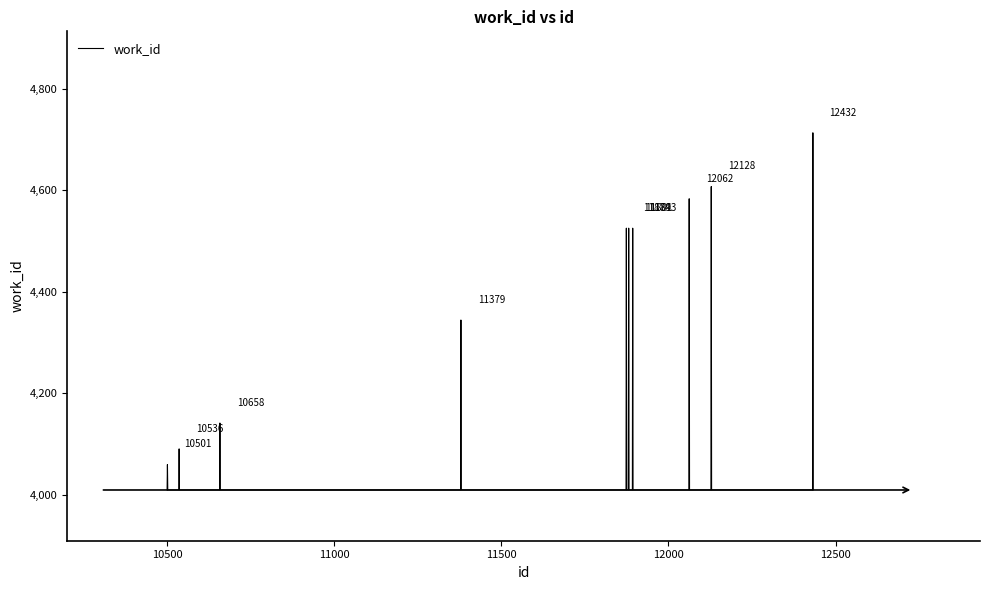

What is the maximum value shown in the chart?

4713